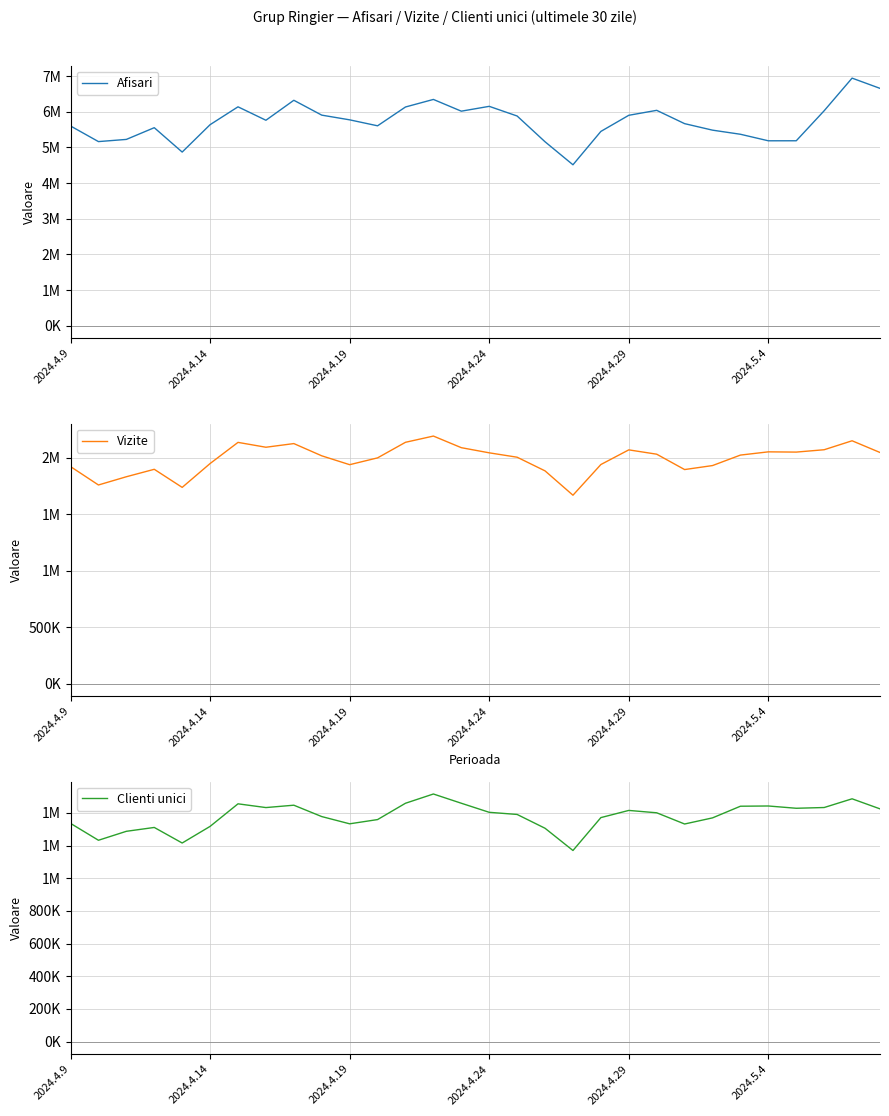

At which category is the sum across all series the highest?

28